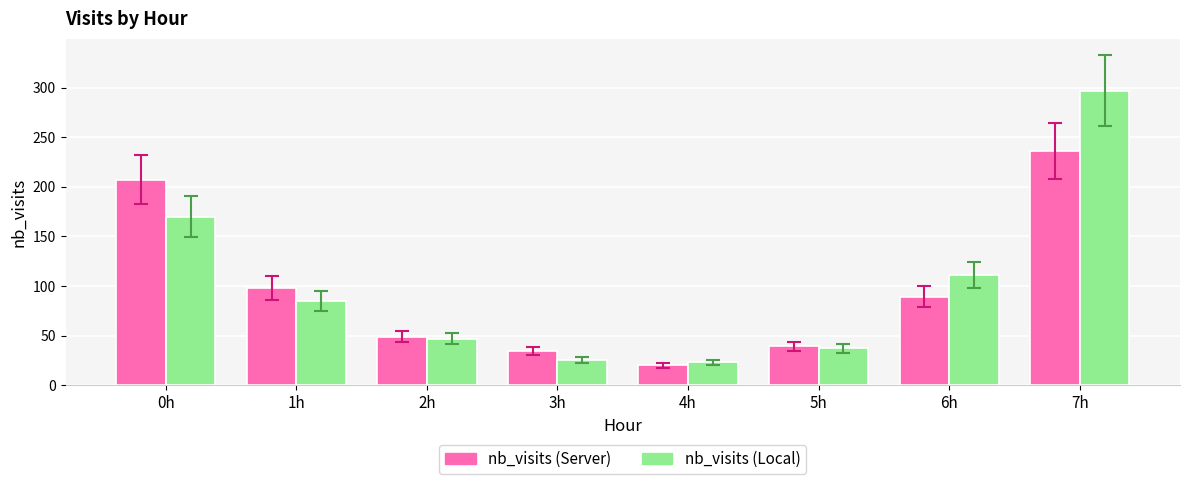

Which series has the widest spread of values?

nb_visits (Local)